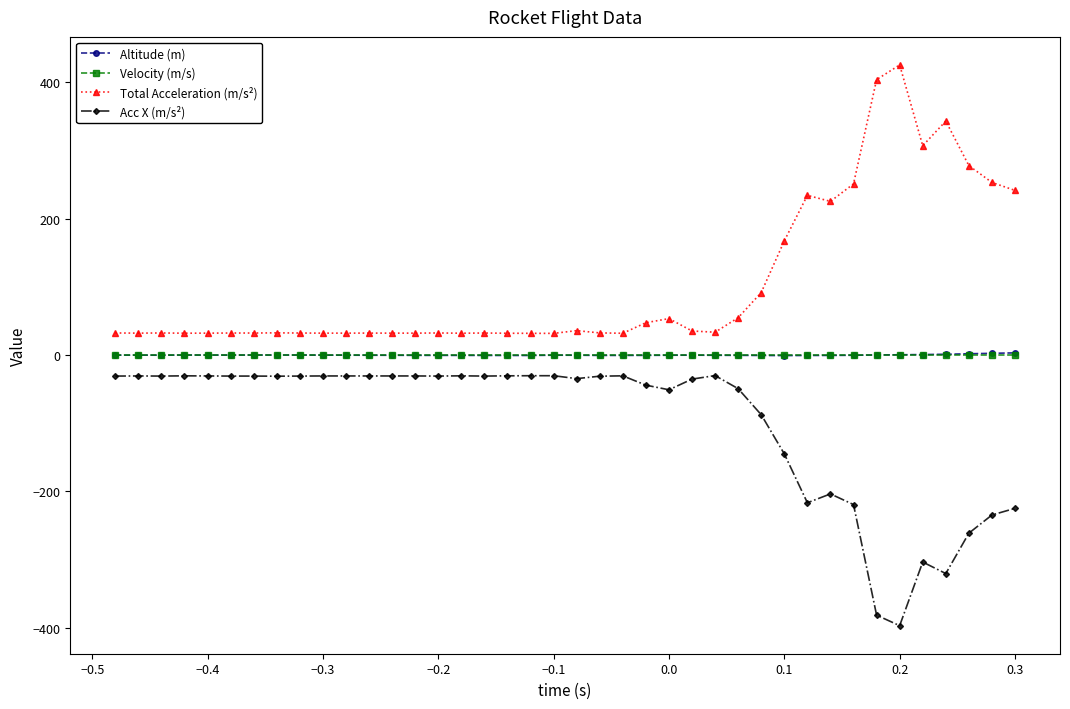

What is the maximum value shown in the chart?

425.8